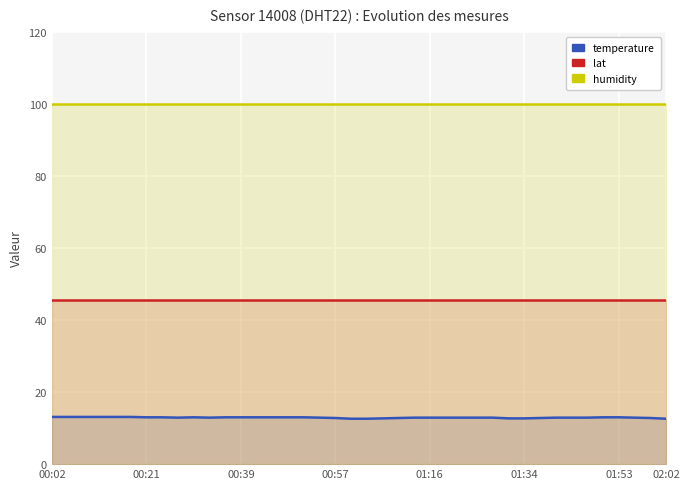

What is the average value of the lat series?

45.5